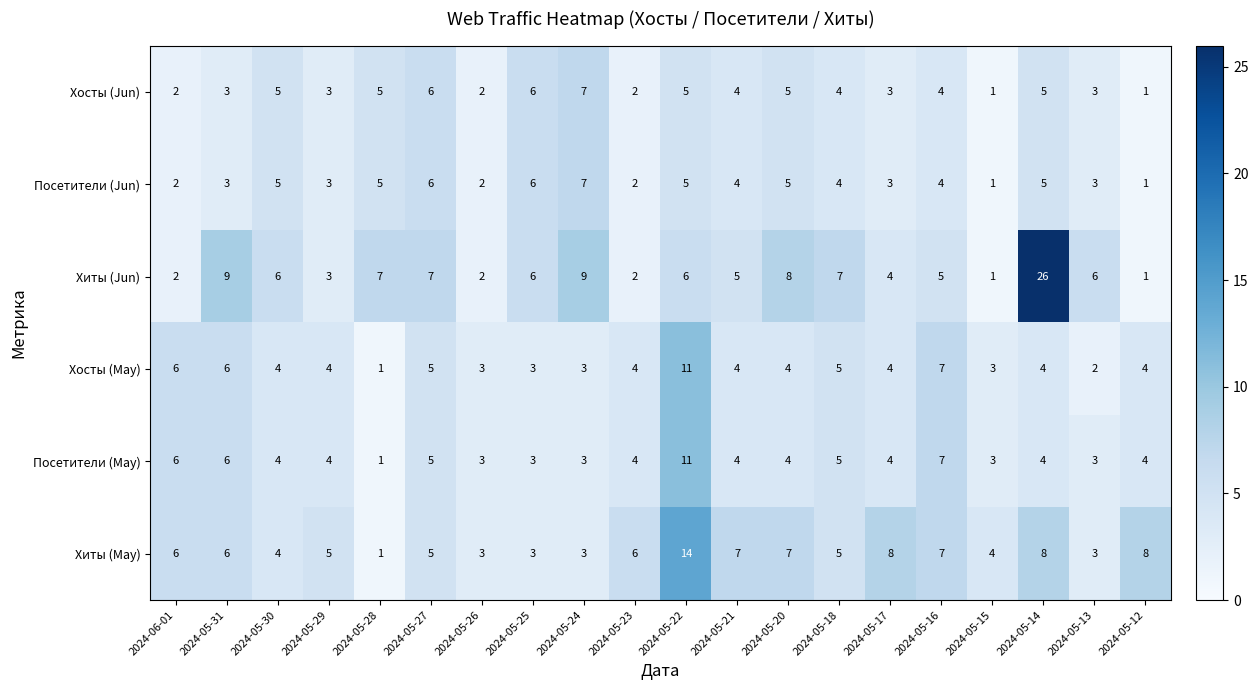

What is the average value of the Посетители (Jun) series?

4